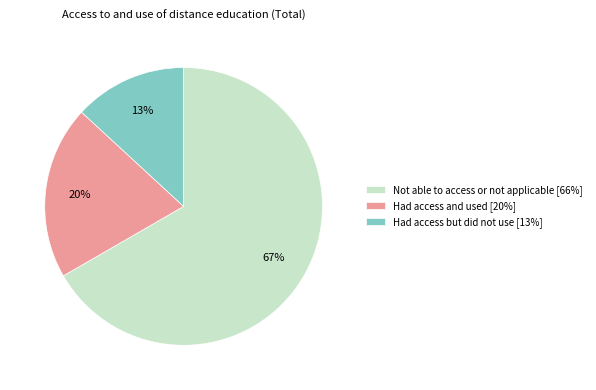

Combined, do Had access and used [20%] and Not able to access or not applicable [66%] account for over 50%?

Yes